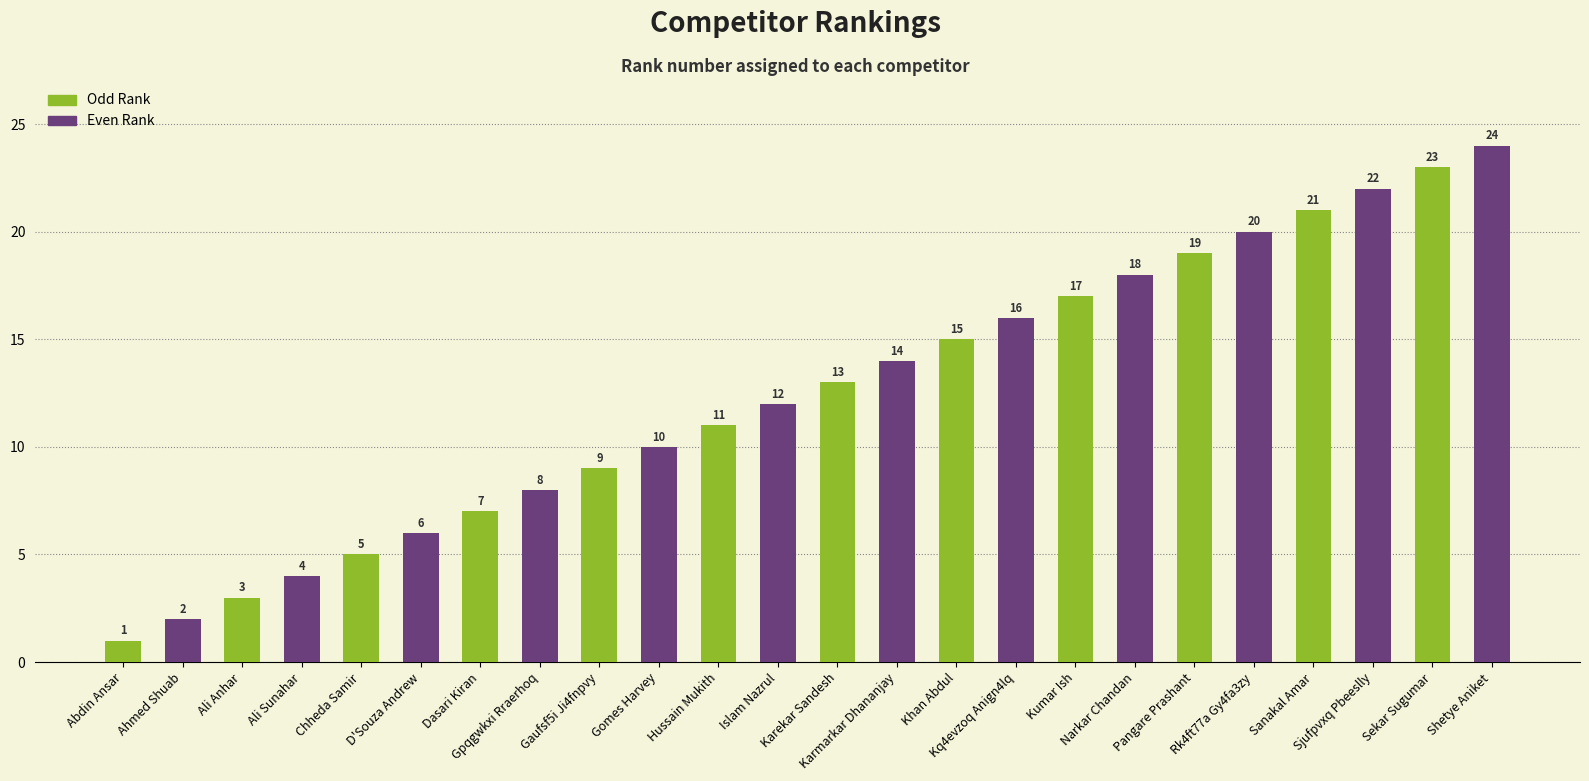

What is the value of the 19th bar from the left?

19